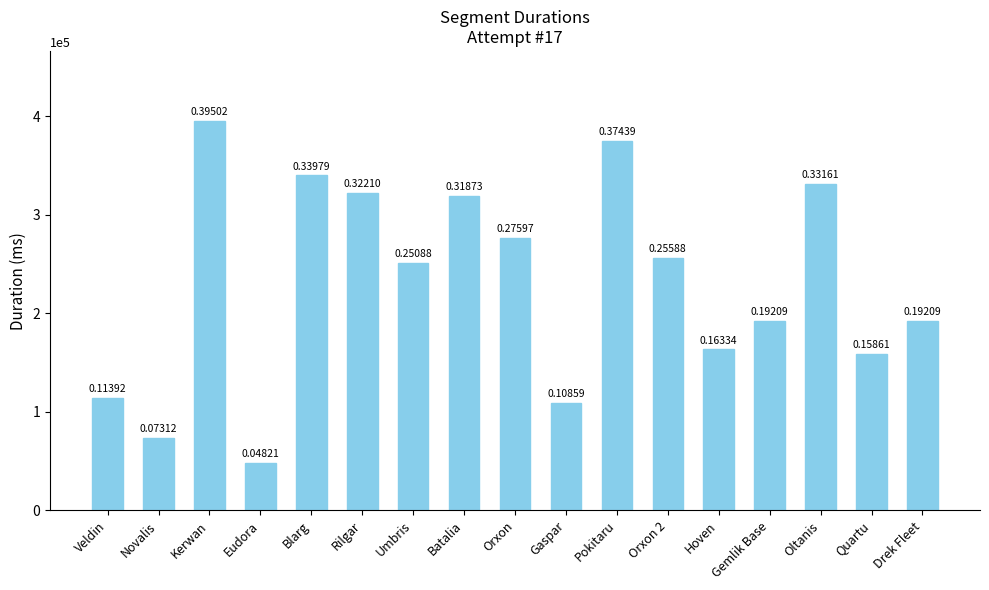

At which label does the data first exceed 250879?

Kerwan